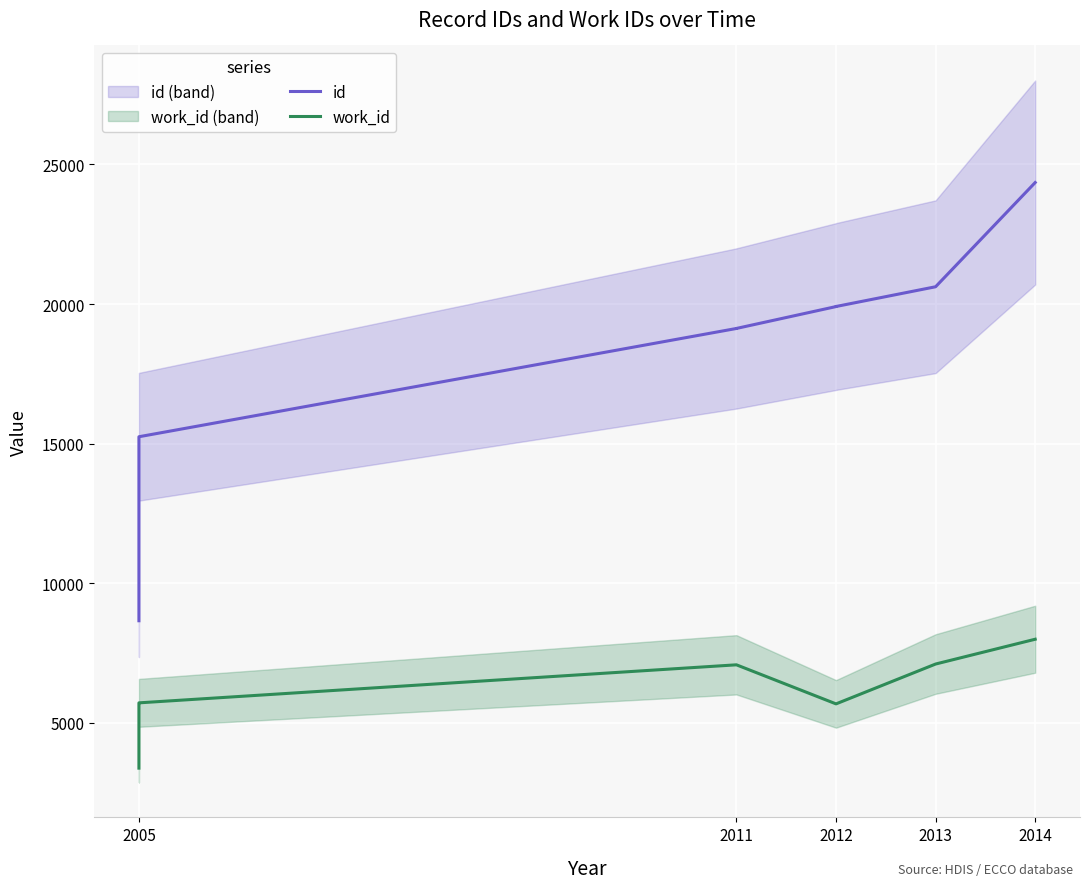

Reading left to right, what are all the values shown in this chart?

id: 8658	15120	15247	19124	19125	19908	19911	20618	24350
work_id: 3380	5658	5718	7080	7080	5681	5681	7108	7996